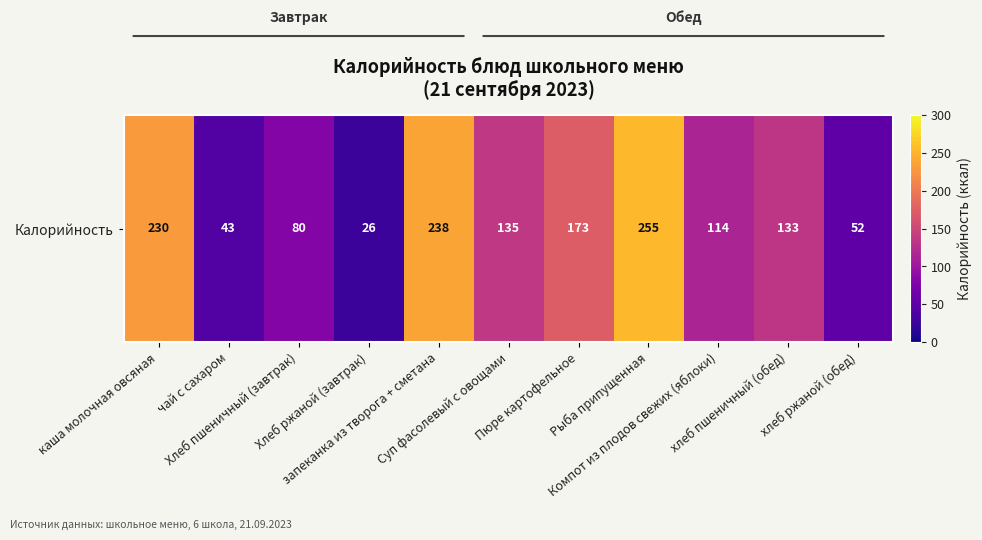

True or false: the data shows 355 at каша молочная овсяная.

False